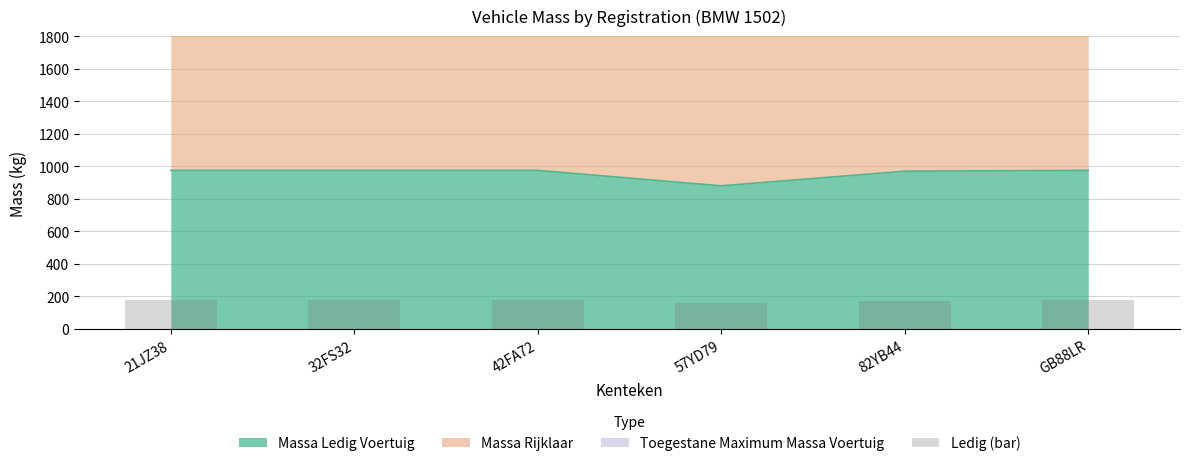

How many values exceed 175?

4